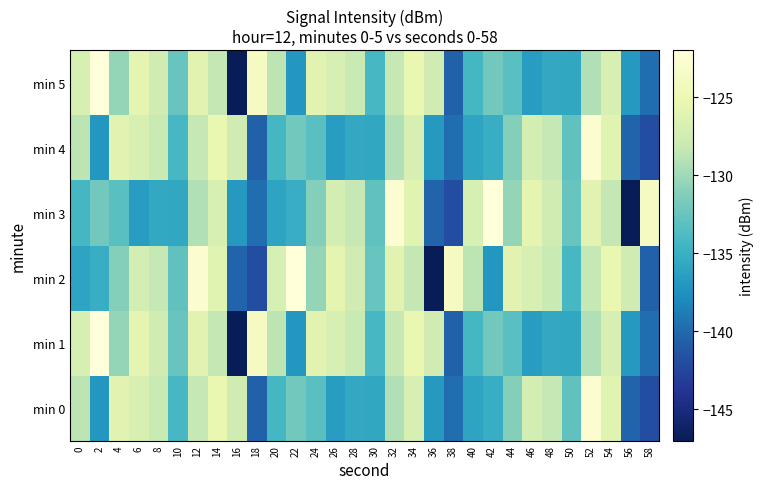

At how many categories does at least one series exceed -132?

27